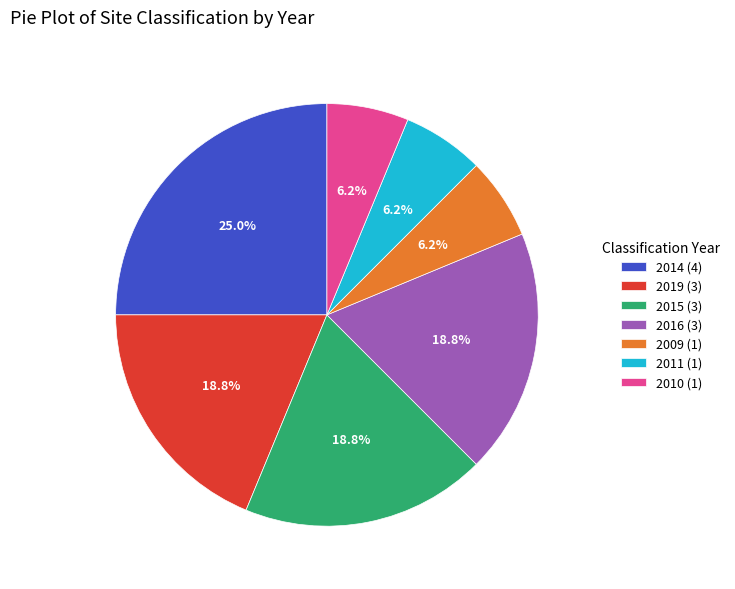

What is the ratio of the value at 2019 (3) to the value at 2010 (1)?

3.0